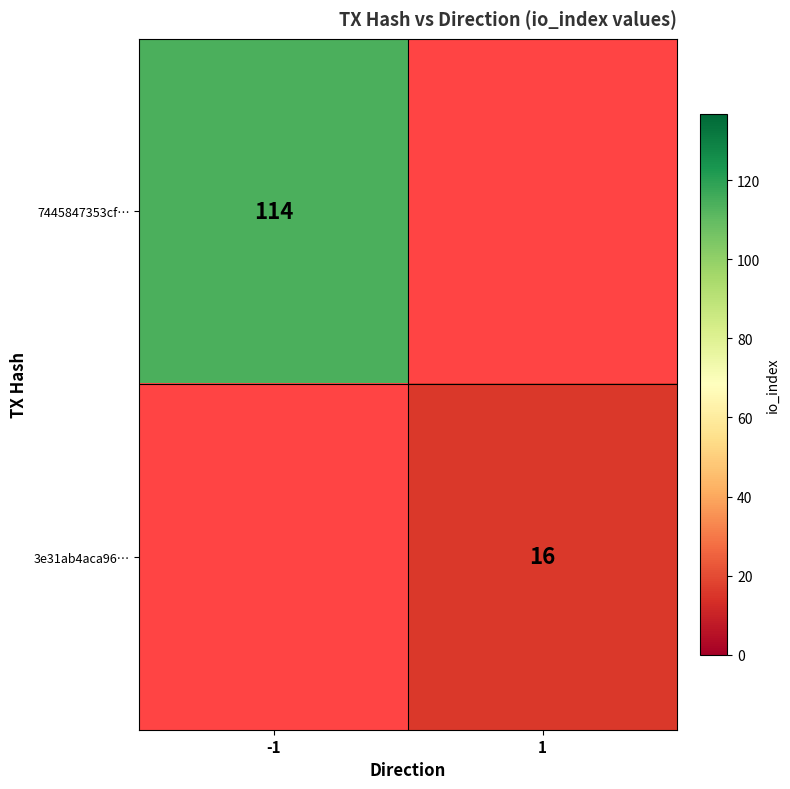

The value of 7445847353cf… at -1 is 204. True or false?

False